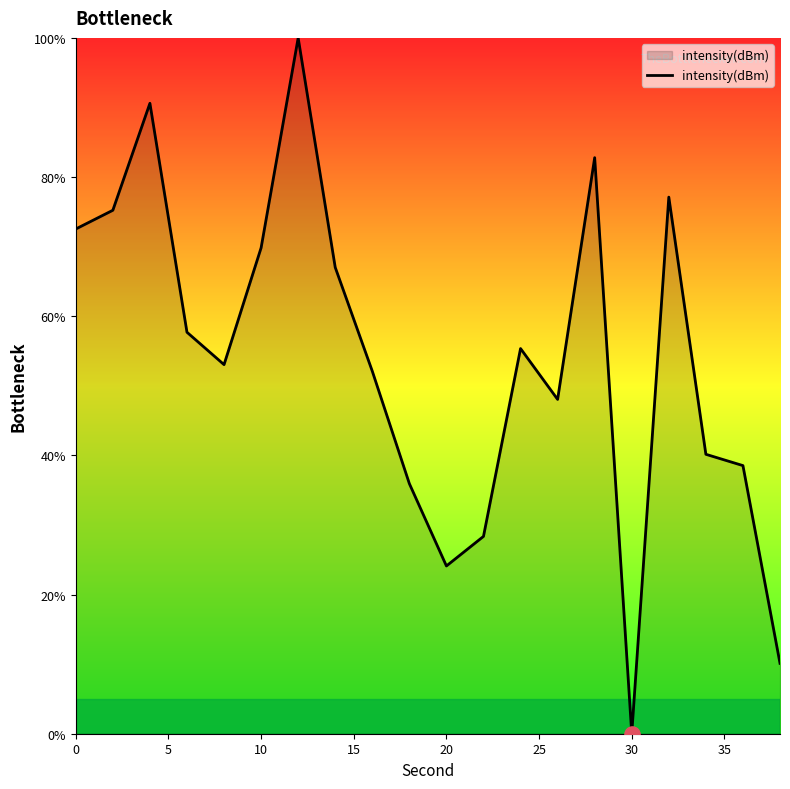

What is the difference between the maximum and minimum values?

100.0